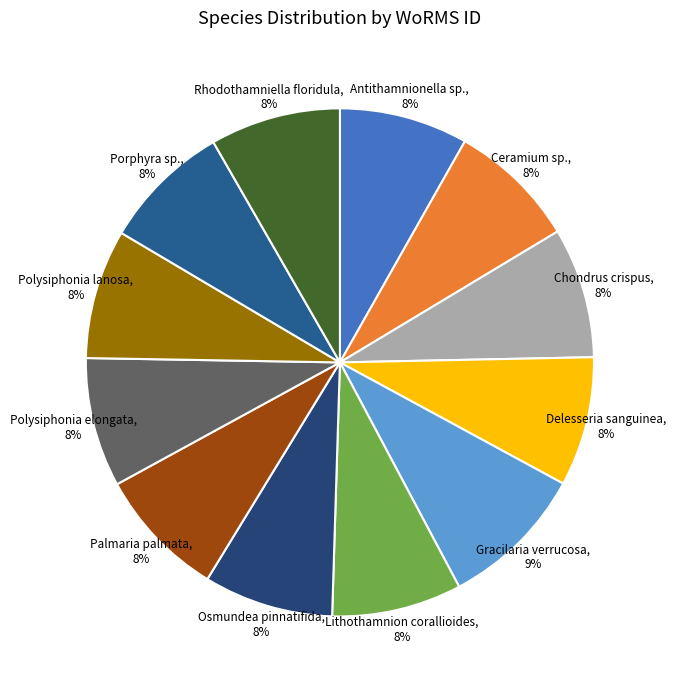

Between Polysiphonia elongata, 8% and Gracilaria verrucosa, 9%, which is larger?

Gracilaria verrucosa, 9%